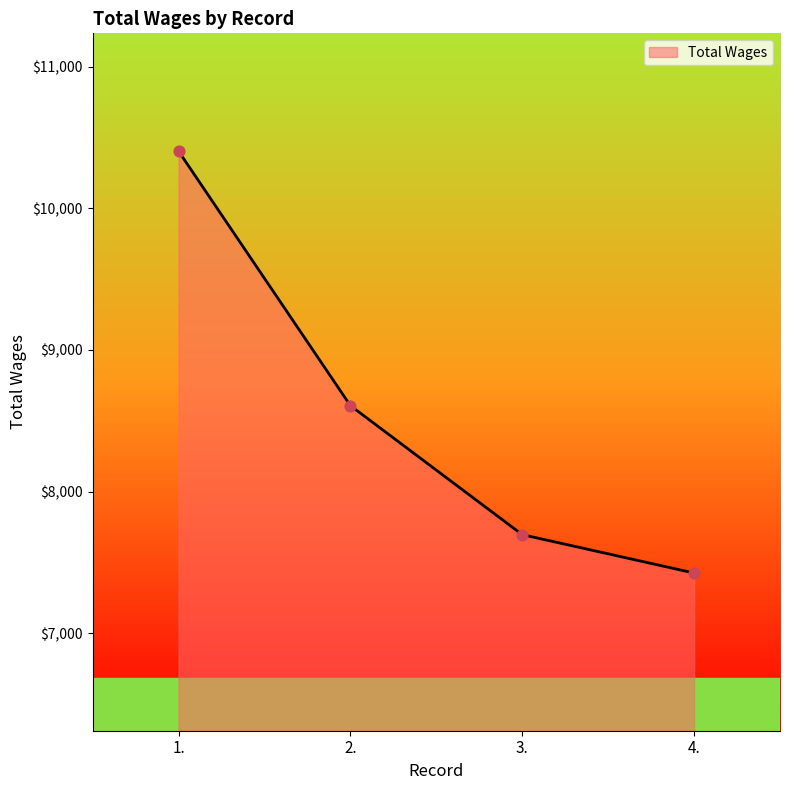

Between 2. and 3., which is larger?

2.